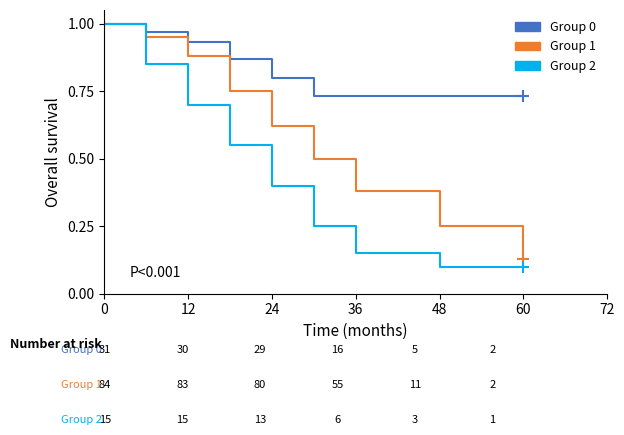

Which series has the largest total across all categories?

Group 0